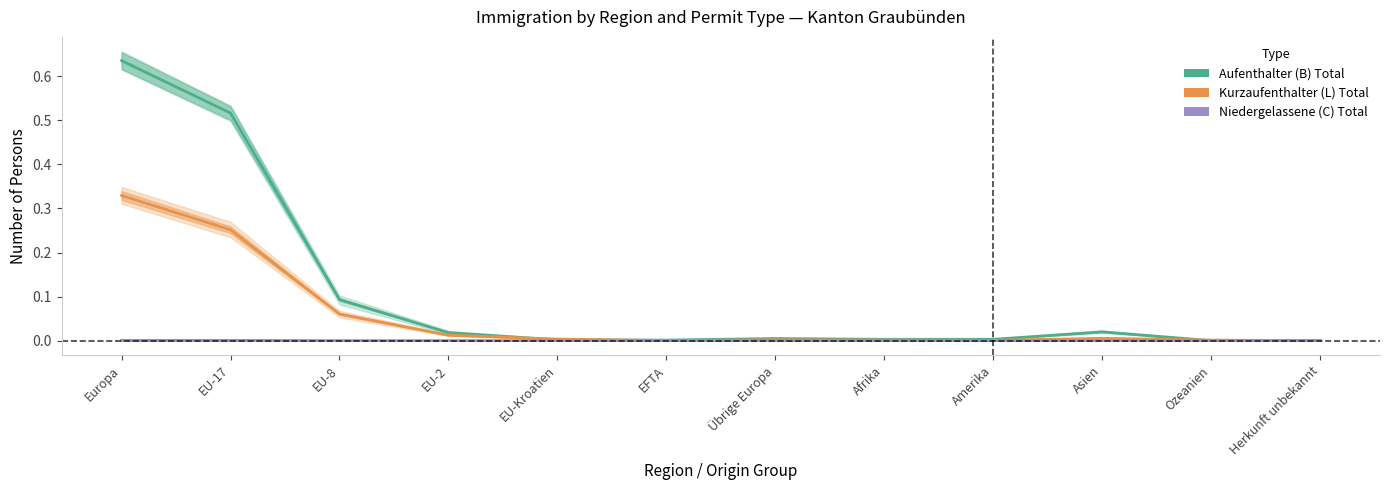

Which series has the largest total across all categories?

Aufenthalter (B) Total